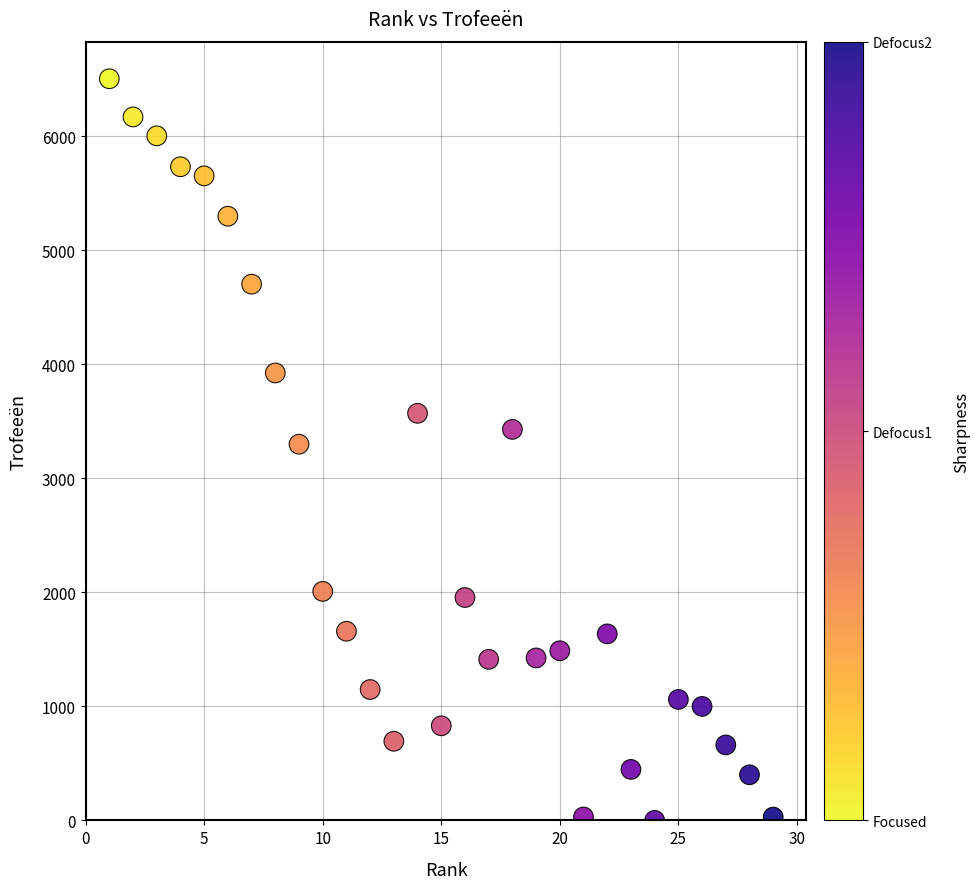

What is the range of Y values (max minus min)?

6506